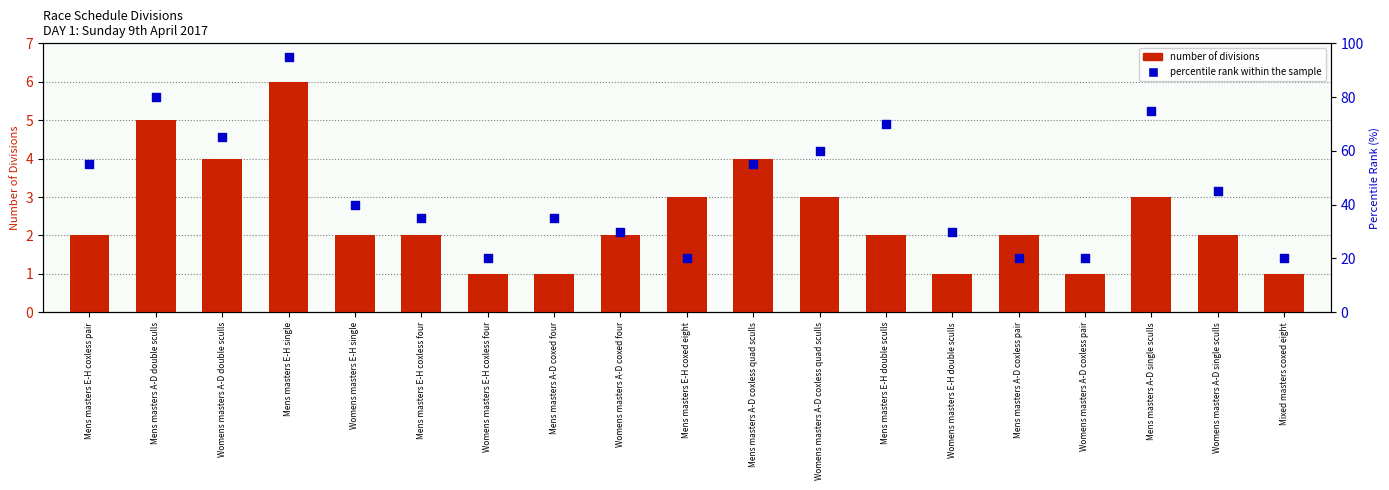

Is the value of percentile rank within the sample at Womens masters A-D single sculls greater than the value of number of divisions at Mens masters E-H single?

Yes